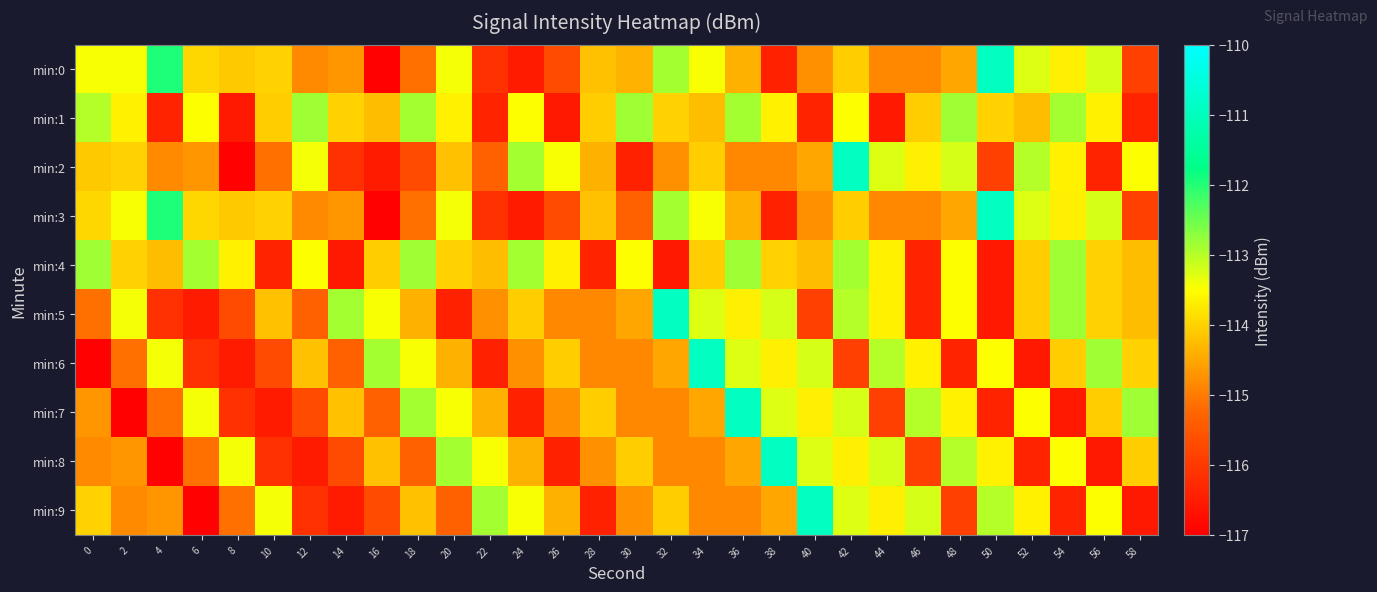

List the series in order of their peak value, lowest first.

min:1, min:4, min:0, min:2, min:3, min:5, min:6, min:7, min:8, min:9